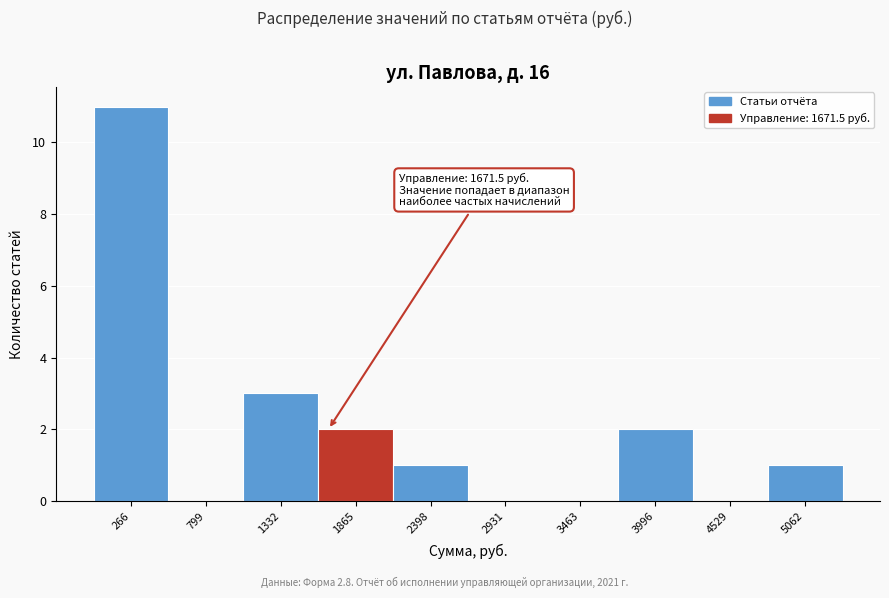

Over which range of the x-axis is the bar tallest?

0 to 500